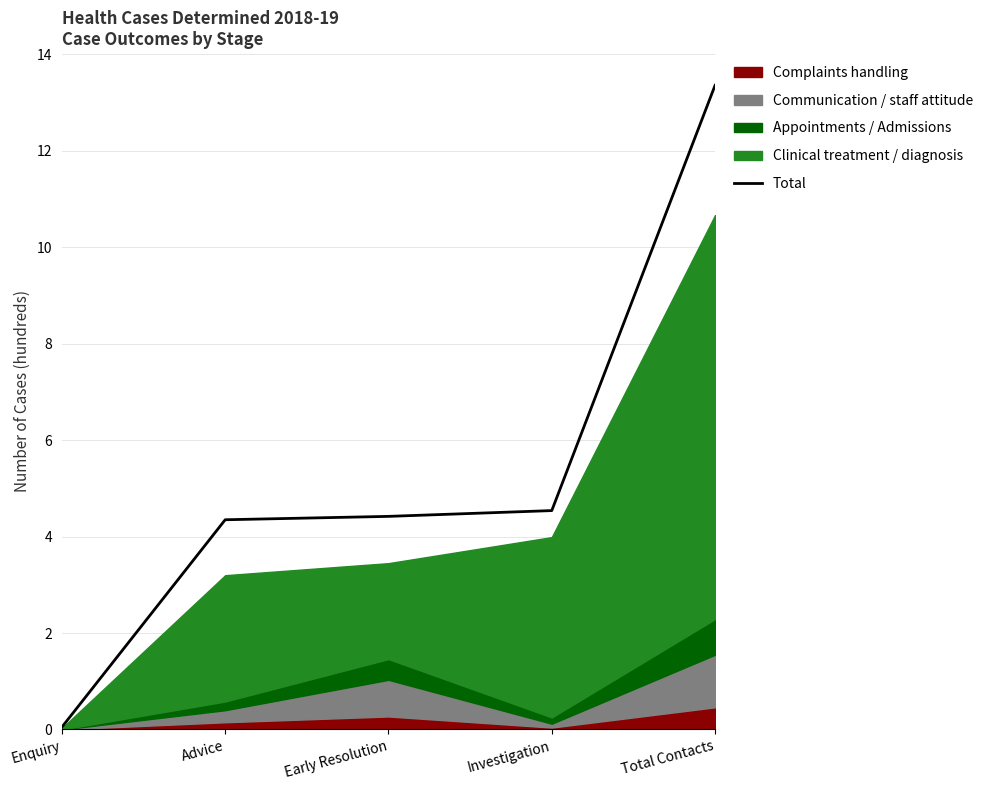

True or false: the data shows 4.4 at Early Resolution.

True